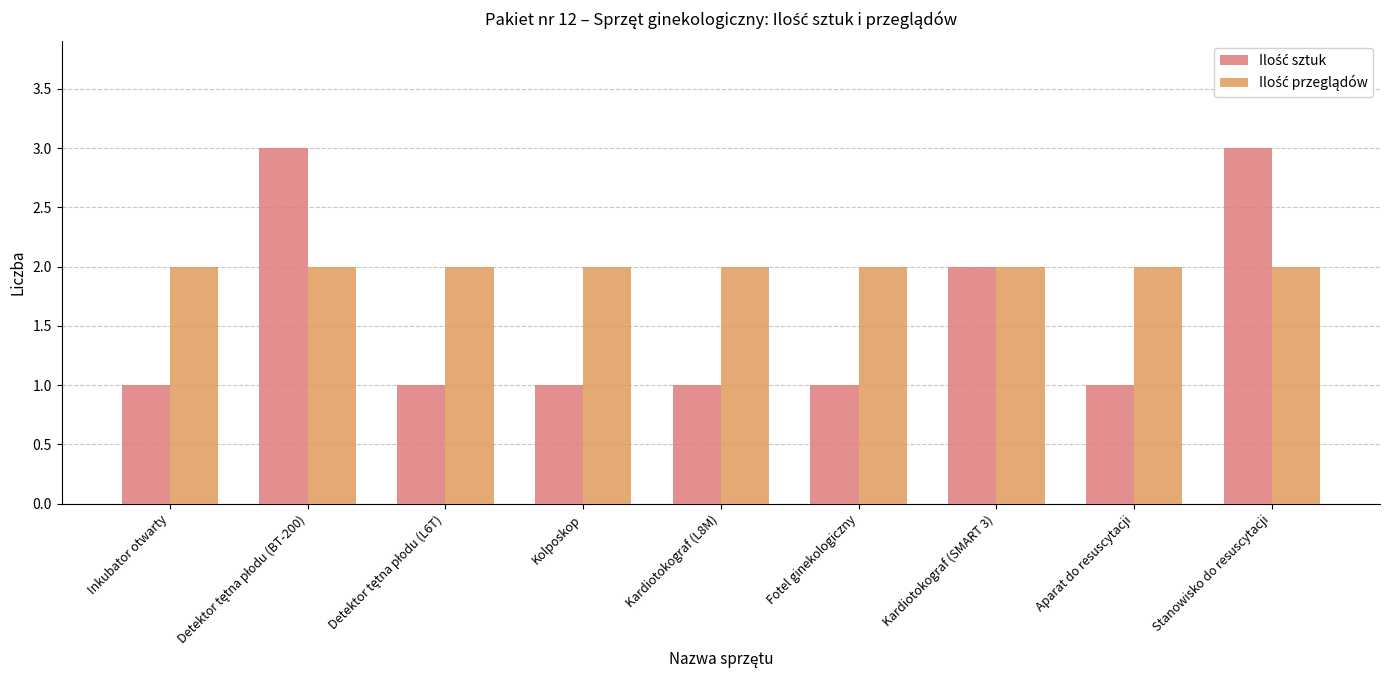

What is the maximum value shown in the chart?

3